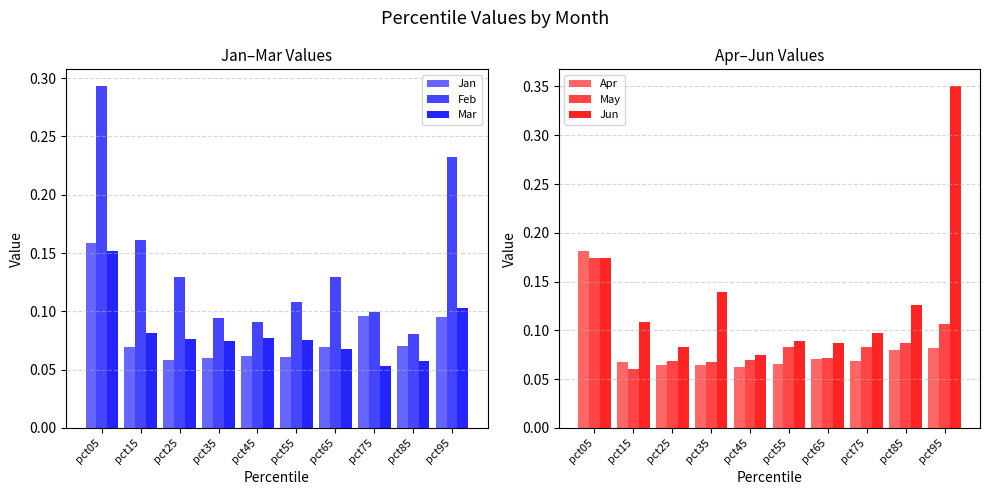

List the series in order of their peak value, highest first.

Jun, Feb, Apr, May, Jan, Mar